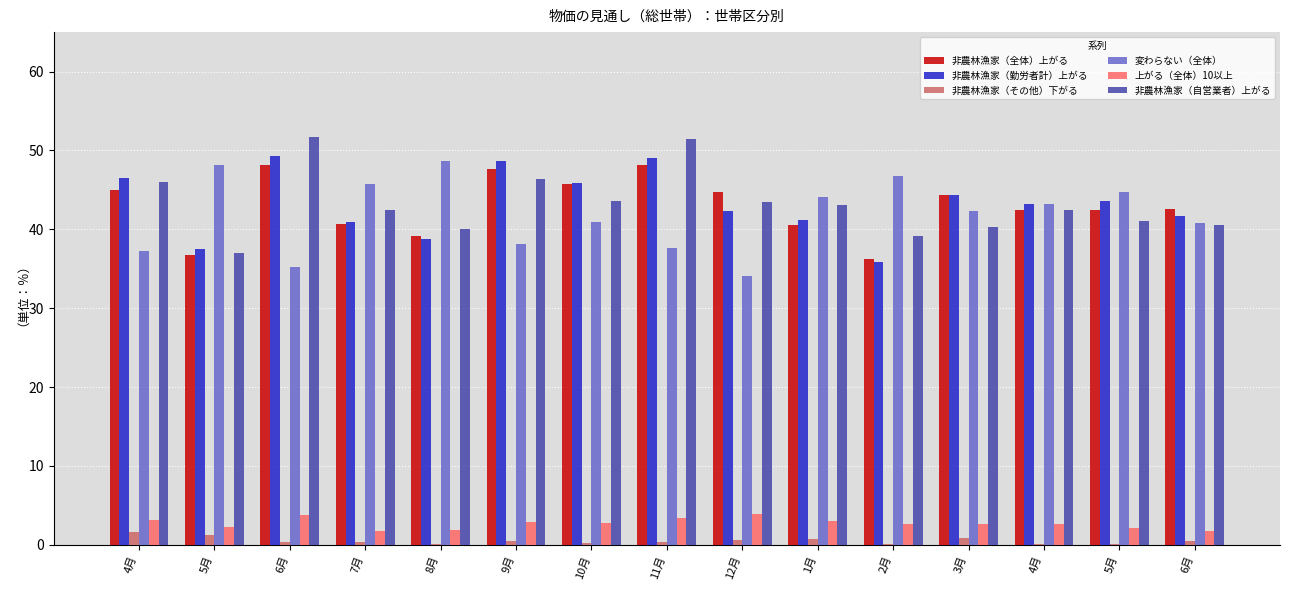

How many distinct data groups are displayed?

6